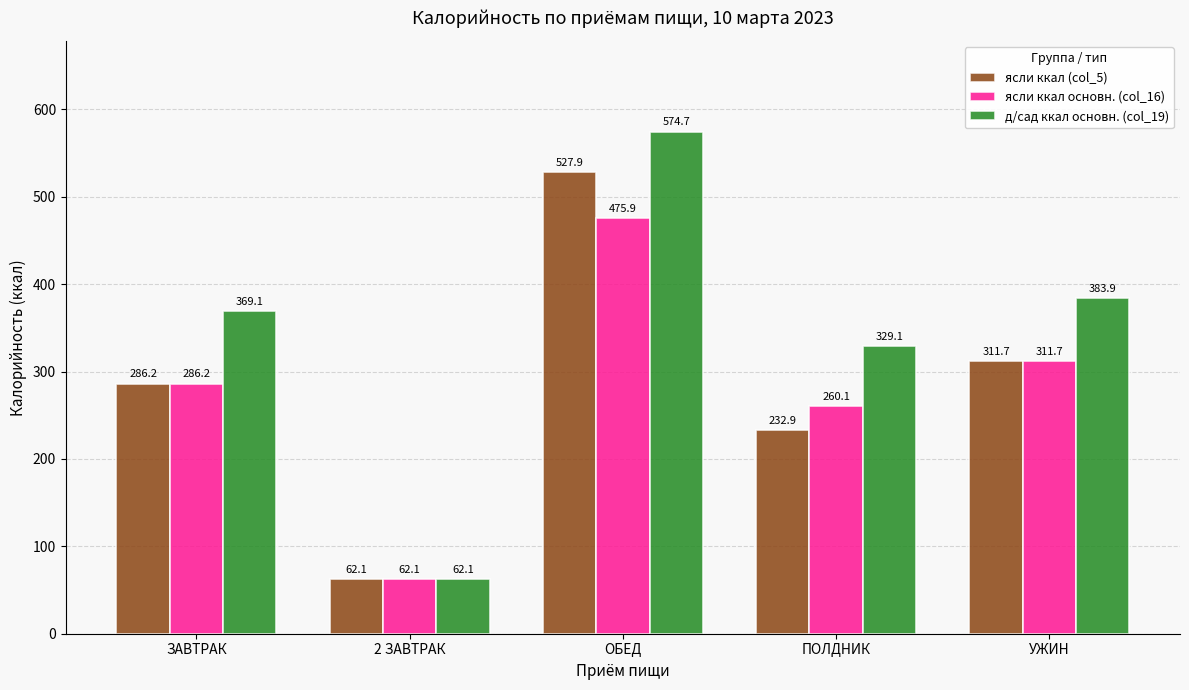

Is the value of ясли ккал основн. (col_16) at УЖИН greater than the value of ясли ккал (col_5) at ЗАВТРАК?

Yes